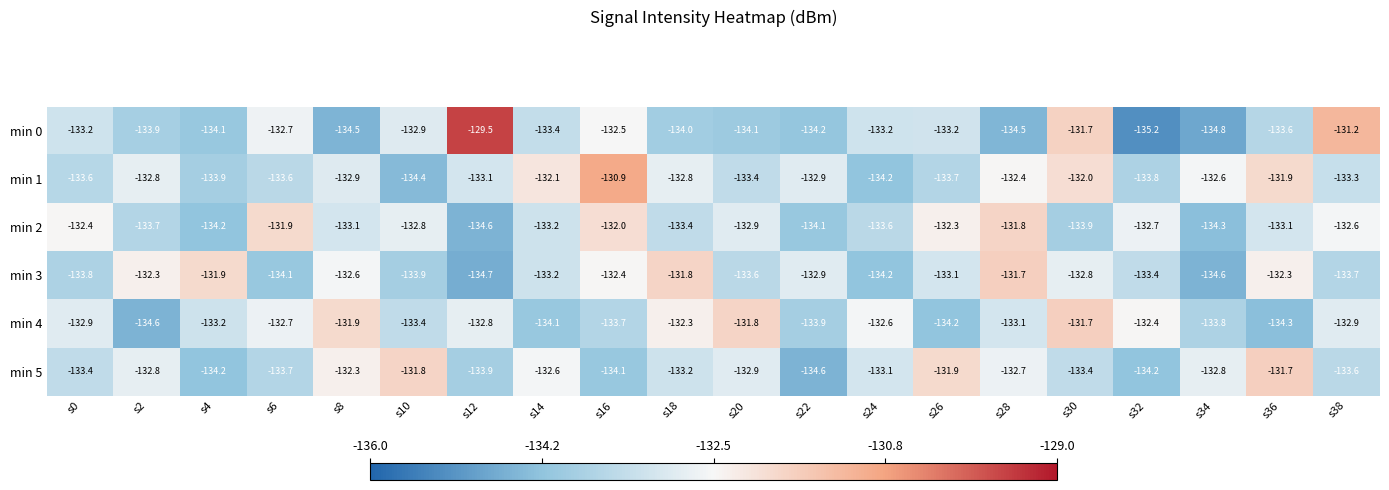

How many series are shown in this chart?

6